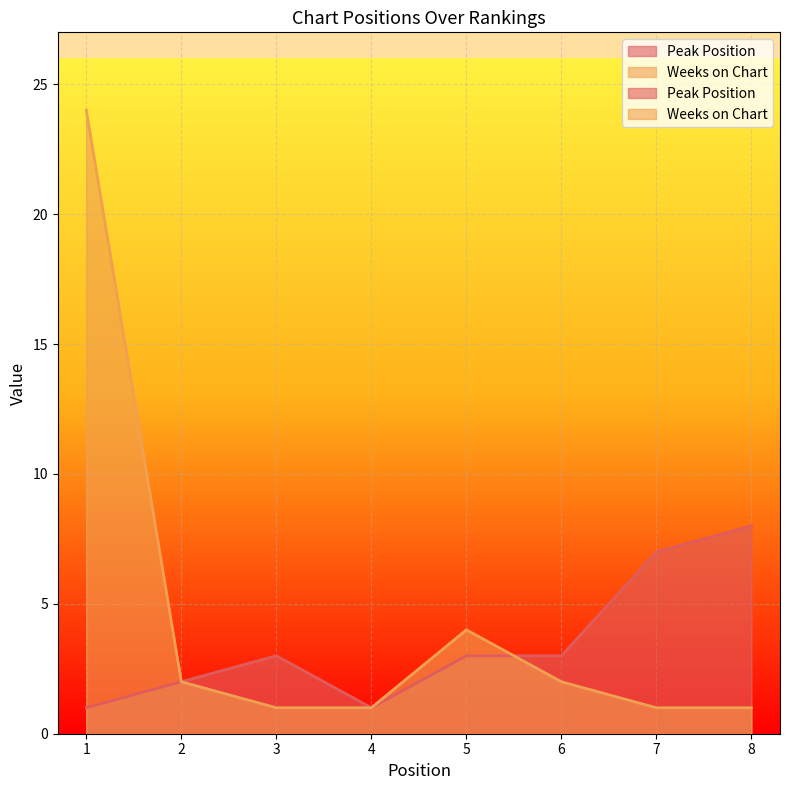

What is the minimum value shown in the chart?

1